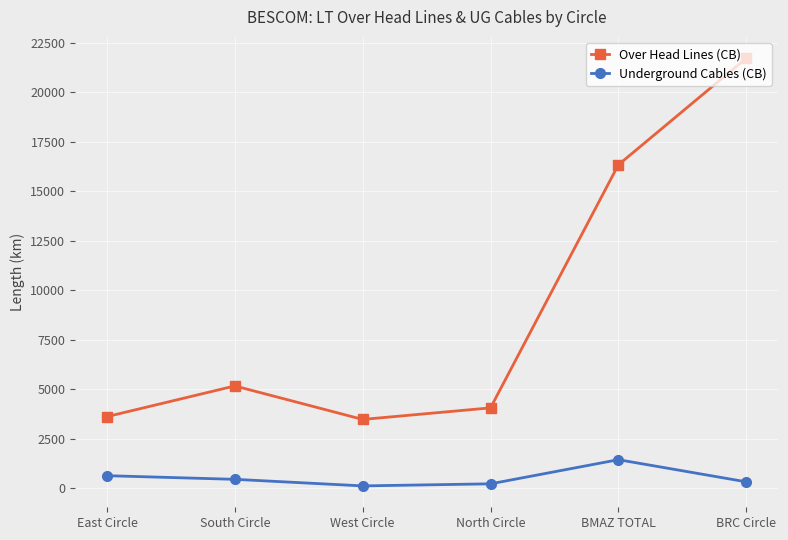

At which category does the chart reach its peak across all series?

BRC Circle